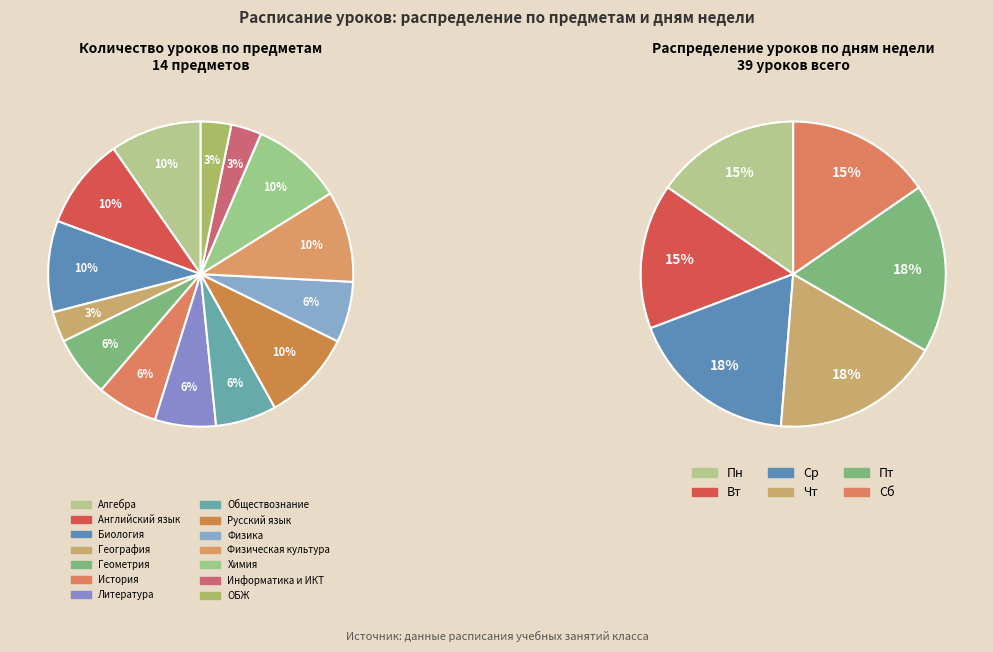

Which category has the smallest portion of the pie?

География